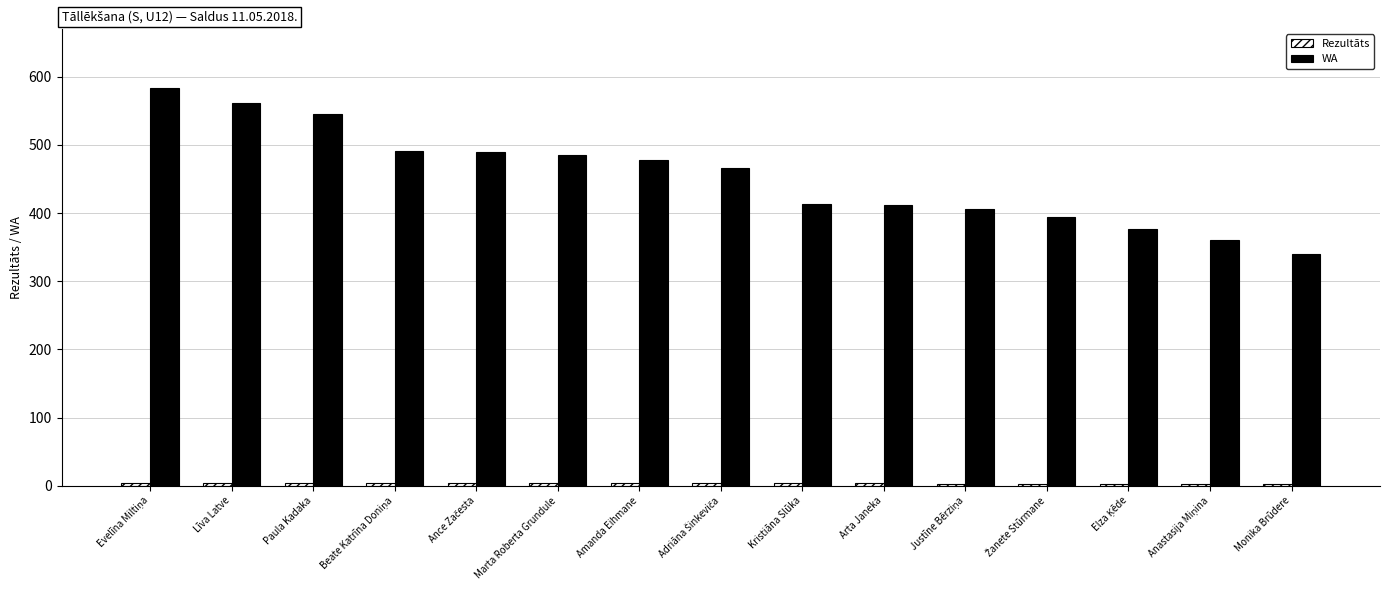

What is the greatest value displayed?

583.0